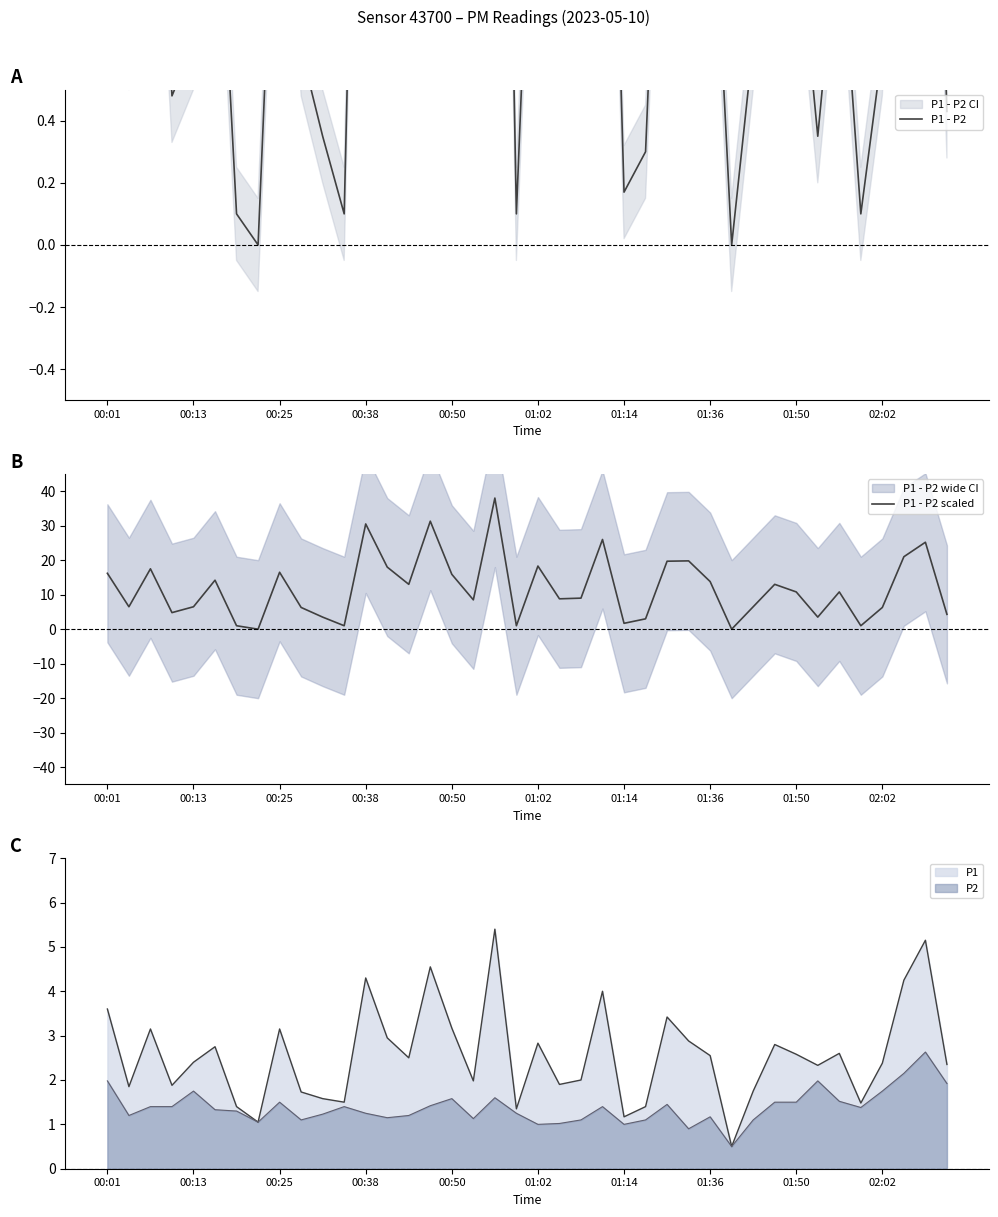

What is the minimum value for P1?

0.5